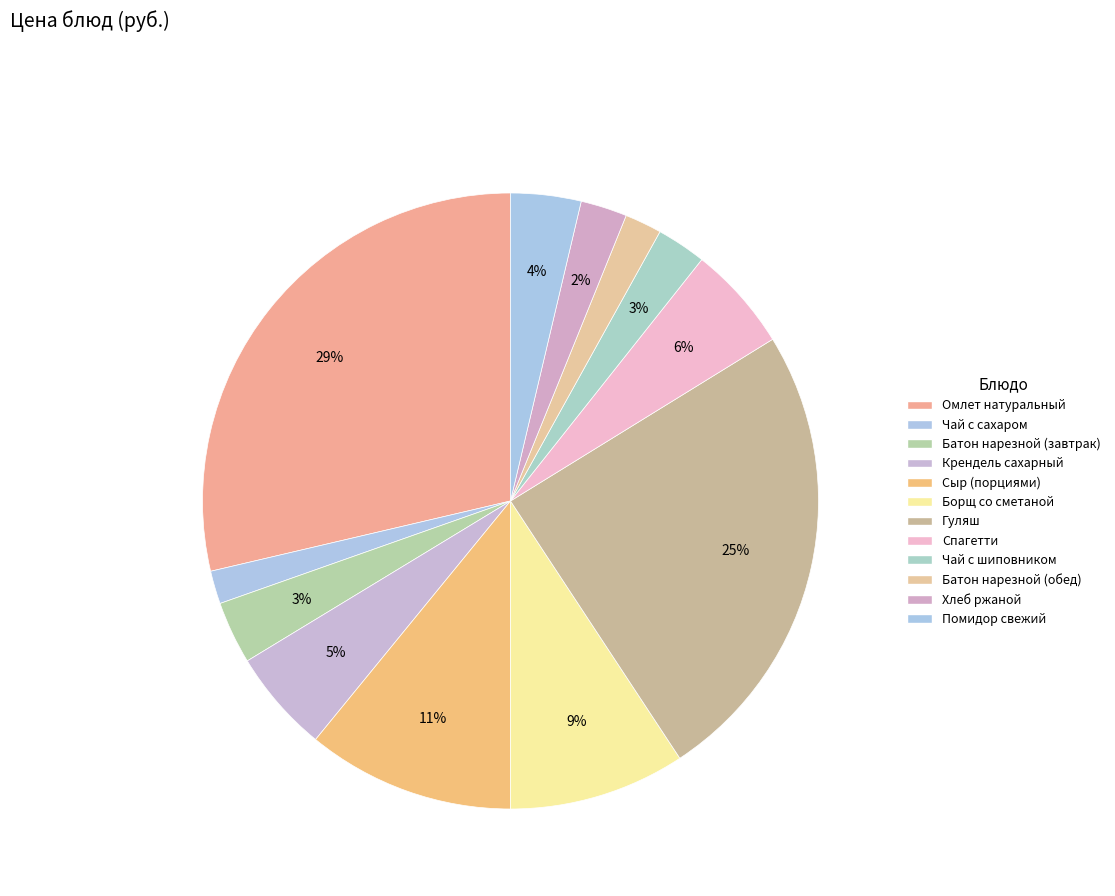

Does any single category account for the majority?

No